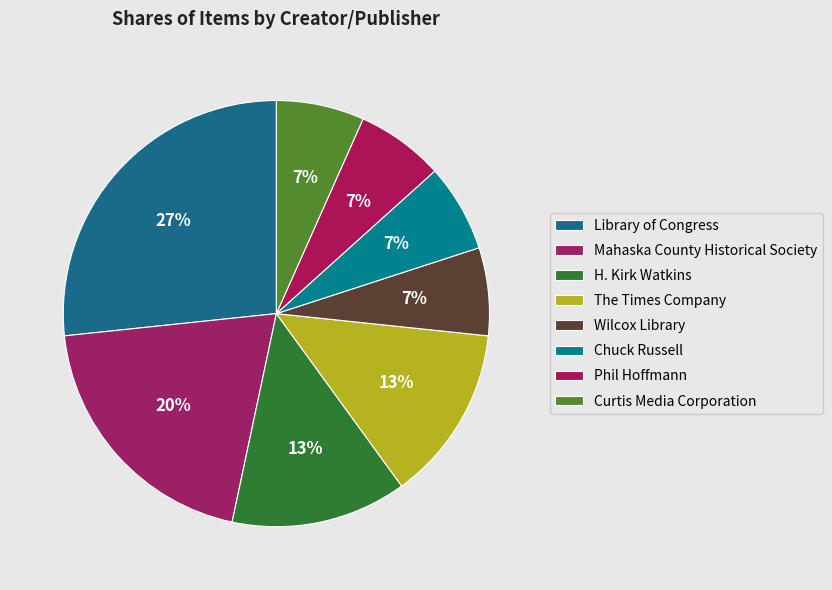

To the nearest percent, what percentage of the pie is Phil Hoffmann?

7%